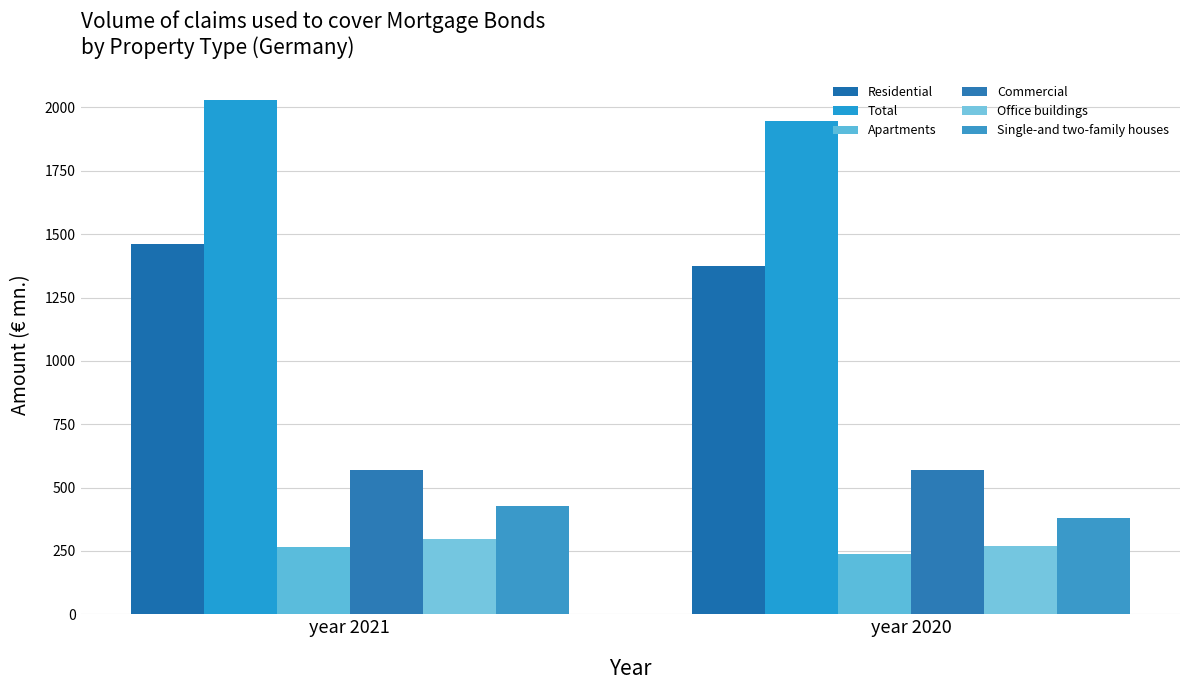

The Apartments series shows 154.7 at year 2020. True or false?

False